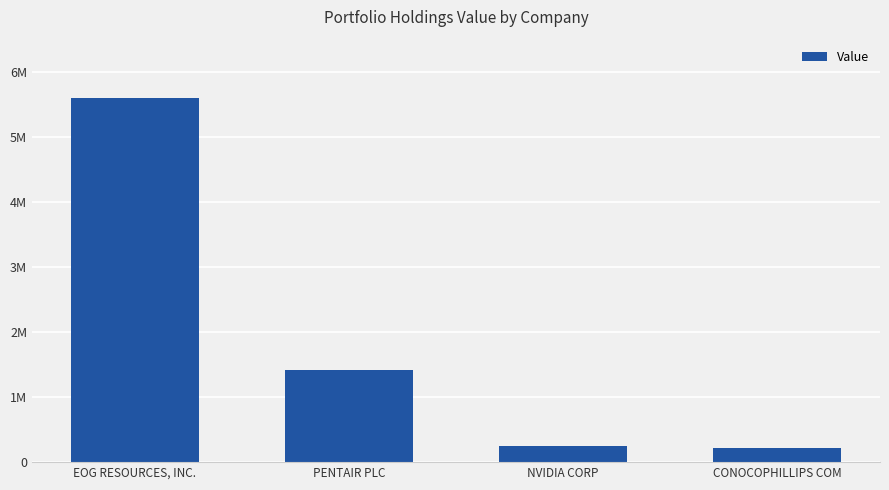

List the labels in order of value, smallest first.

CONOCOPHILLIPS COM, NVIDIA CORP, PENTAIR PLC, EOG RESOURCES, INC.